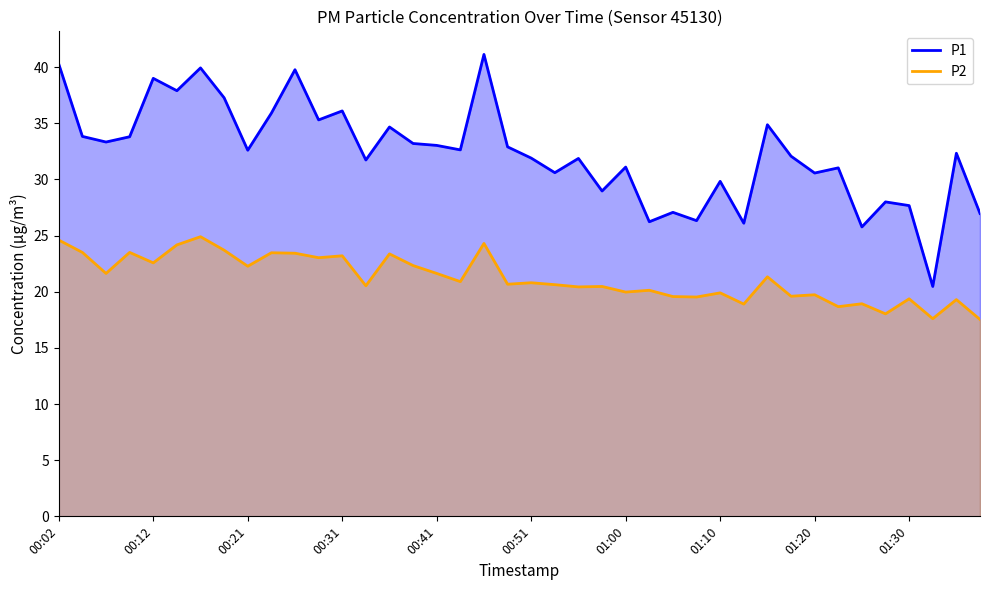

What is the minimum value shown in the chart?

17.5